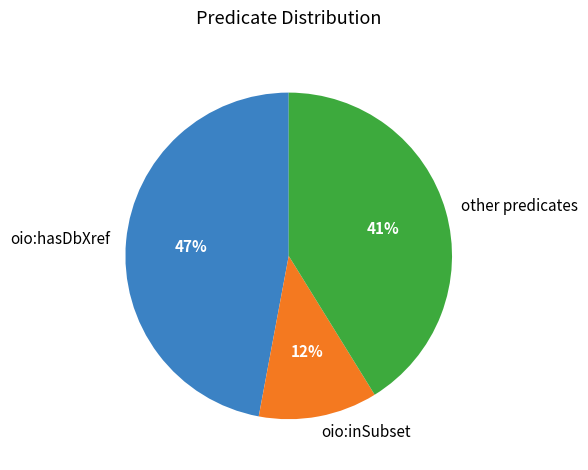

Rank the categories by value from lowest to highest.

oio:inSubset, other predicates, oio:hasDbXref